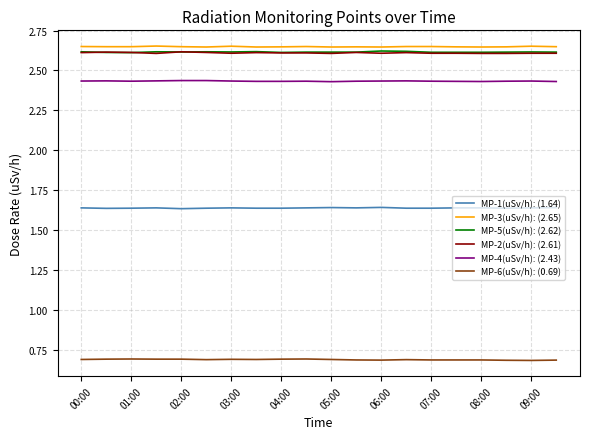

What is the smallest value displayed?

0.7